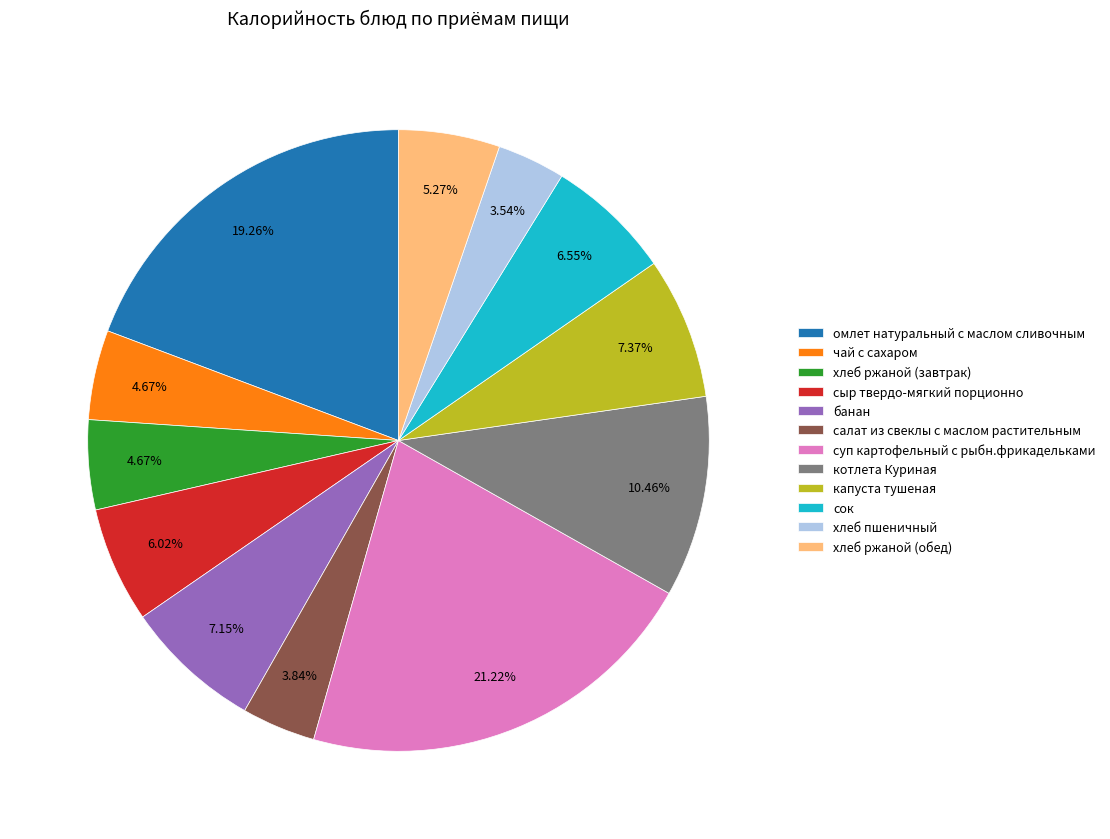

To the nearest percent, what is the average slice percentage?

8%